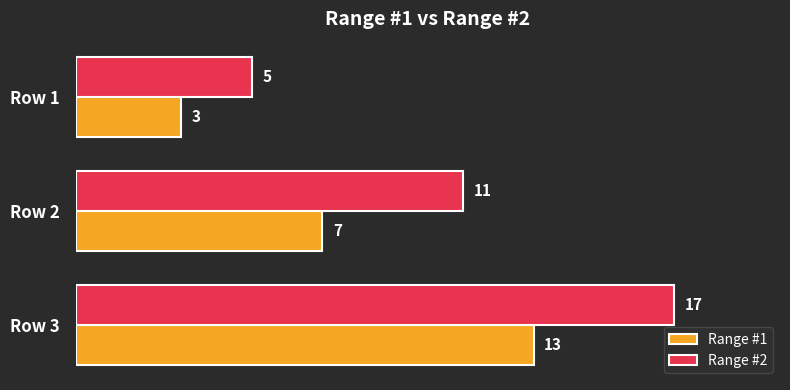

Between Row 1 and Row 3, which series saw the biggest shift?

Range #2